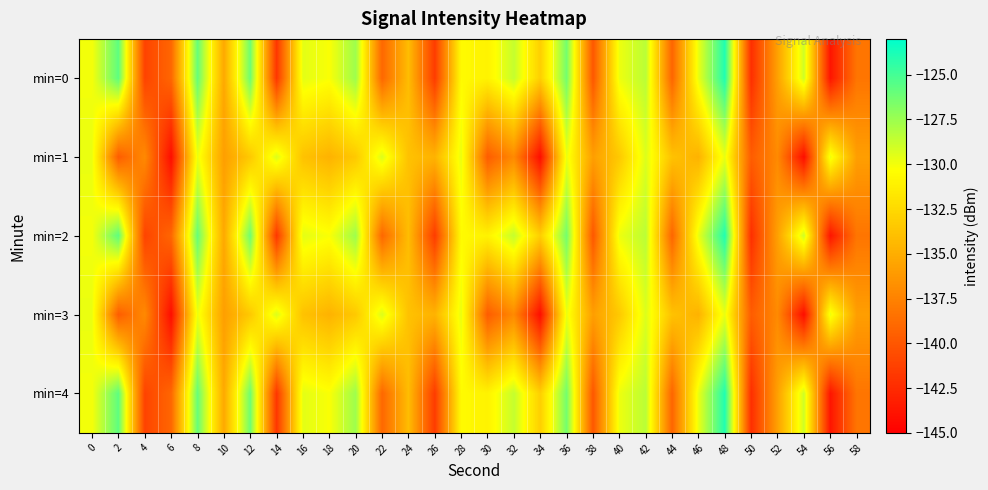

Reading right to left, list all the values displayed in this chart.

min=0: 58=-138.3	56=-143.8	54=-128.9	52=-135.8	50=-142.3	48=-124.0	46=-129.7	44=-139.2	42=-128.4	40=-129.8	38=-140.0	36=-126.4	34=-133.1	32=-128.6	30=-131.0	28=-130.6	26=-141.5	24=-134.1	22=-139.0	20=-127.5	18=-130.2	16=-129.5	14=-141.8	12=-126.2	10=-135.3	8=-126.0	6=-139.1	4=-141.1	2=-125.7	0=-130.0
min=1: 58=-135.9	56=-129.8	54=-144.2	52=-137.0	50=-139.6	48=-129.7	46=-134.7	44=-133.8	42=-129.3	40=-133.4	38=-135.9	36=-129.8	34=-144.2	32=-137.0	30=-139.6	28=-129.7	26=-134.7	24=-133.8	22=-129.3	20=-133.4	18=-134.7	16=-133.8	14=-129.3	12=-133.4	10=-135.9	8=-129.8	6=-144.2	4=-137.0	2=-139.6	0=-129.7
min=2: 58=-138.3	56=-143.8	54=-128.9	52=-135.8	50=-142.3	48=-124.0	46=-129.7	44=-139.2	42=-128.4	40=-129.8	38=-140.0	36=-126.4	34=-133.1	32=-128.6	30=-131.0	28=-130.6	26=-141.5	24=-134.1	22=-139.0	20=-127.5	18=-130.2	16=-129.5	14=-141.8	12=-126.2	10=-135.3	8=-126.0	6=-139.1	4=-141.1	2=-125.7	0=-130.0
min=3: 58=-135.9	56=-129.8	54=-144.2	52=-137.0	50=-139.6	48=-129.7	46=-134.7	44=-133.8	42=-129.3	40=-133.4	38=-135.9	36=-129.8	34=-144.2	32=-137.0	30=-139.6	28=-129.7	26=-134.7	24=-133.8	22=-129.3	20=-133.4	18=-134.7	16=-133.8	14=-129.3	12=-133.4	10=-135.9	8=-129.8	6=-144.2	4=-137.0	2=-139.6	0=-129.7
min=4: 58=-138.3	56=-143.8	54=-128.9	52=-135.8	50=-142.3	48=-124.0	46=-129.7	44=-139.2	42=-128.4	40=-129.8	38=-140.0	36=-126.4	34=-133.1	32=-128.6	30=-131.0	28=-130.6	26=-141.5	24=-134.1	22=-139.0	20=-127.5	18=-130.2	16=-129.5	14=-141.8	12=-126.2	10=-135.3	8=-126.0	6=-139.1	4=-141.1	2=-125.7	0=-130.0